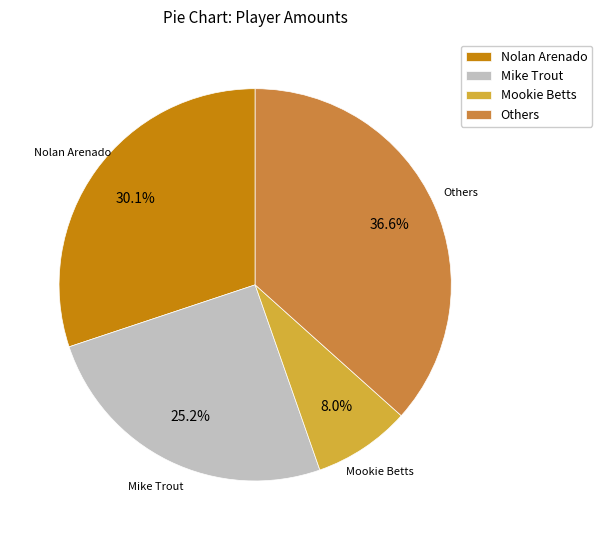

Which category has the smallest portion of the pie?

Mookie Betts